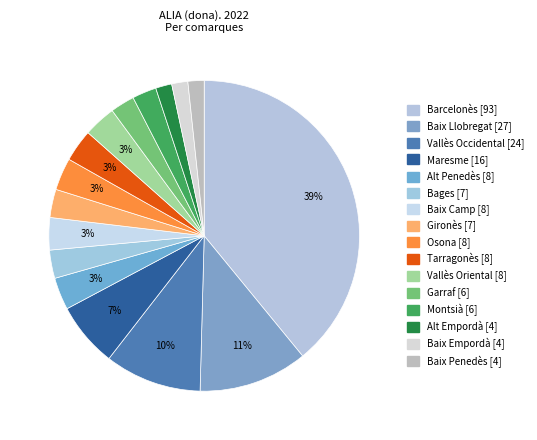

How many segments does this pie chart have?

16